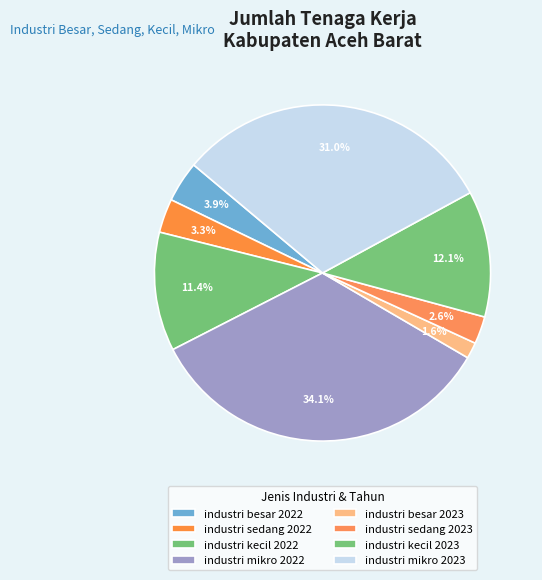

How many slices are in this pie chart?

8